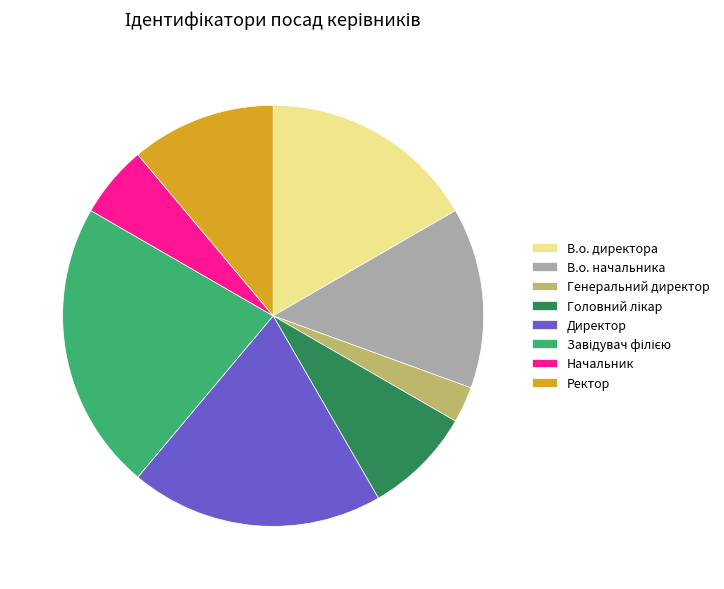

Does Ректор account for over 50% of the chart?

No